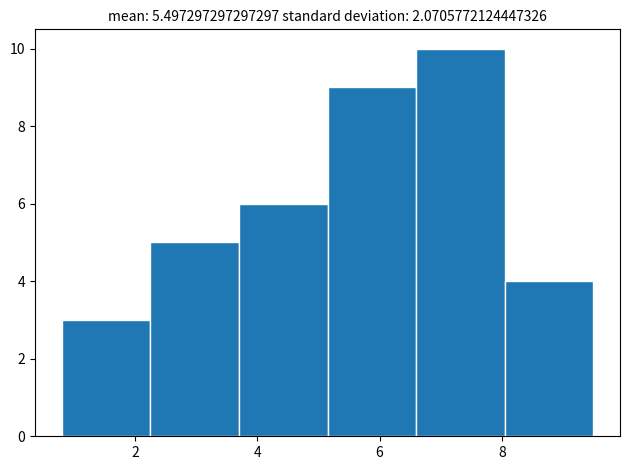

Which range on the x-axis has the tallest bar?

6.60 to 8.05